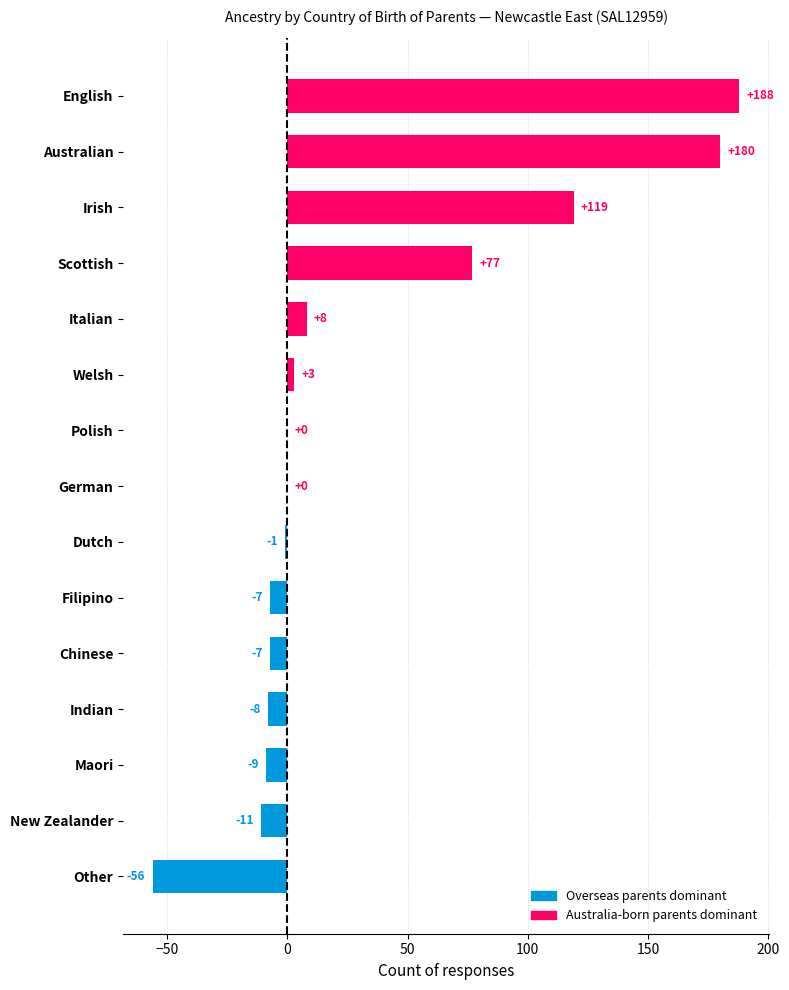

Is it true that the value at Scottish is 43?

False